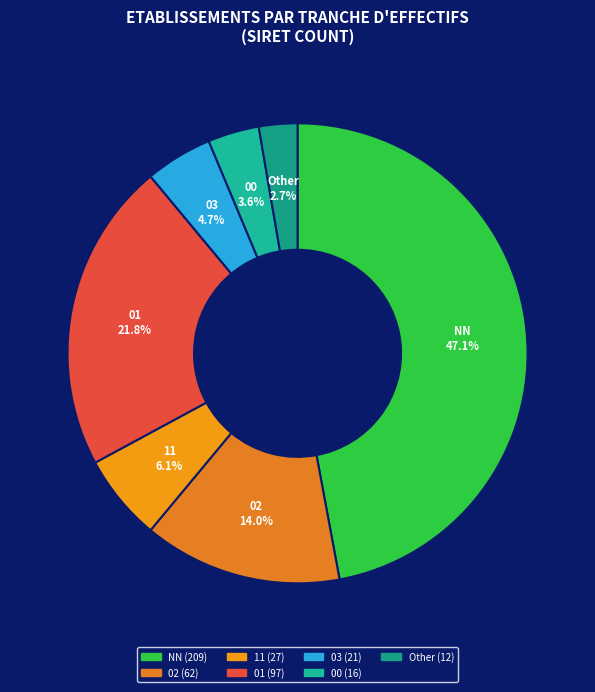

How many slices are in this pie chart?

7